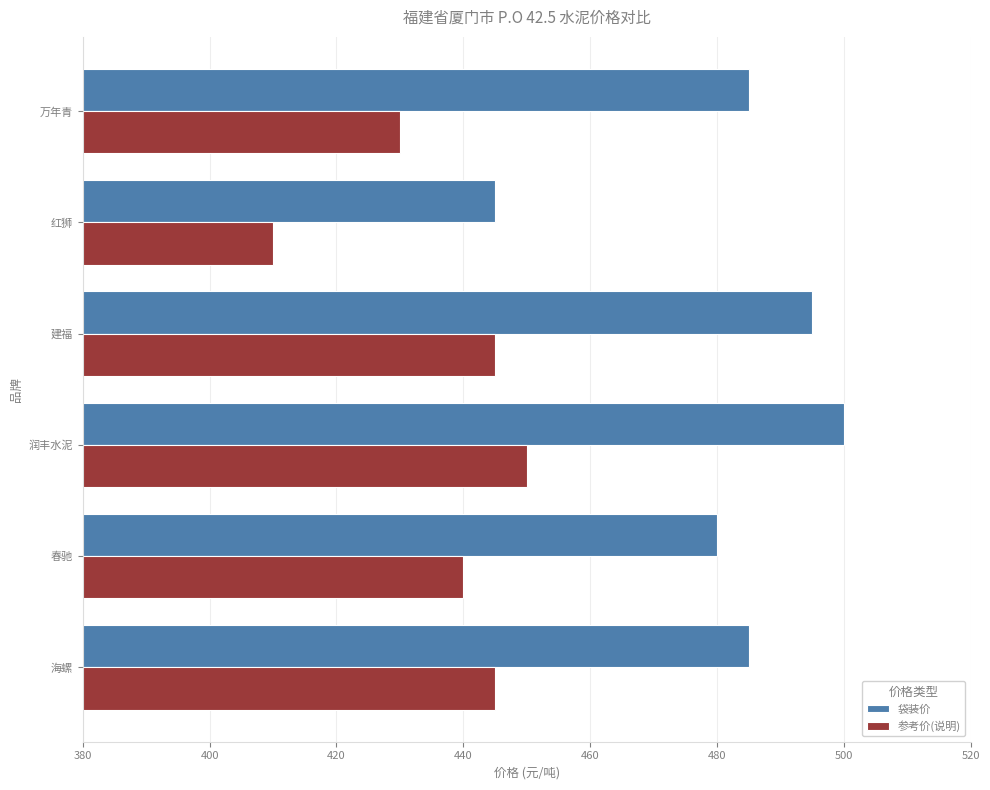

List the series in order of their overall mean, lowest first.

参考价(说明), 袋装价